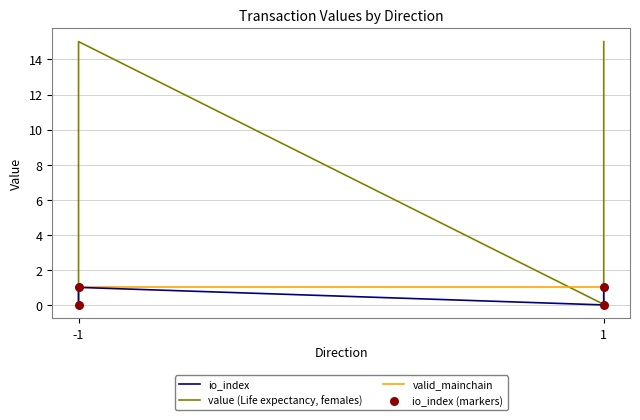

Which series reaches the maximum Y coordinate?

value (Life expectancy, females)